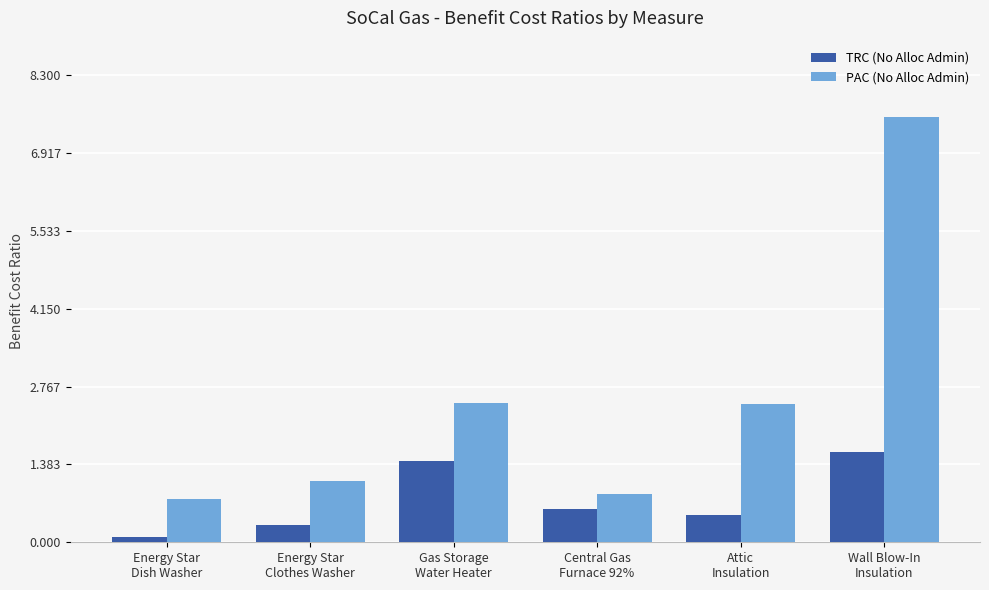

Is the value of PAC (No Alloc Admin) at Gas Storage
Water Heater greater than the value of TRC (No Alloc Admin) at Attic
Insulation?

Yes